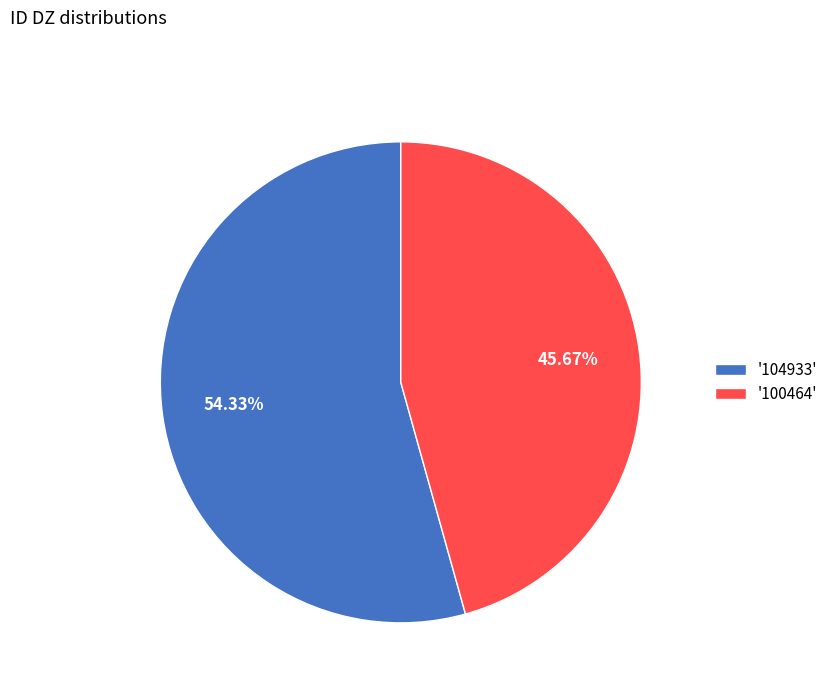

Rank the categories by value from lowest to highest.

'100464', '104933'